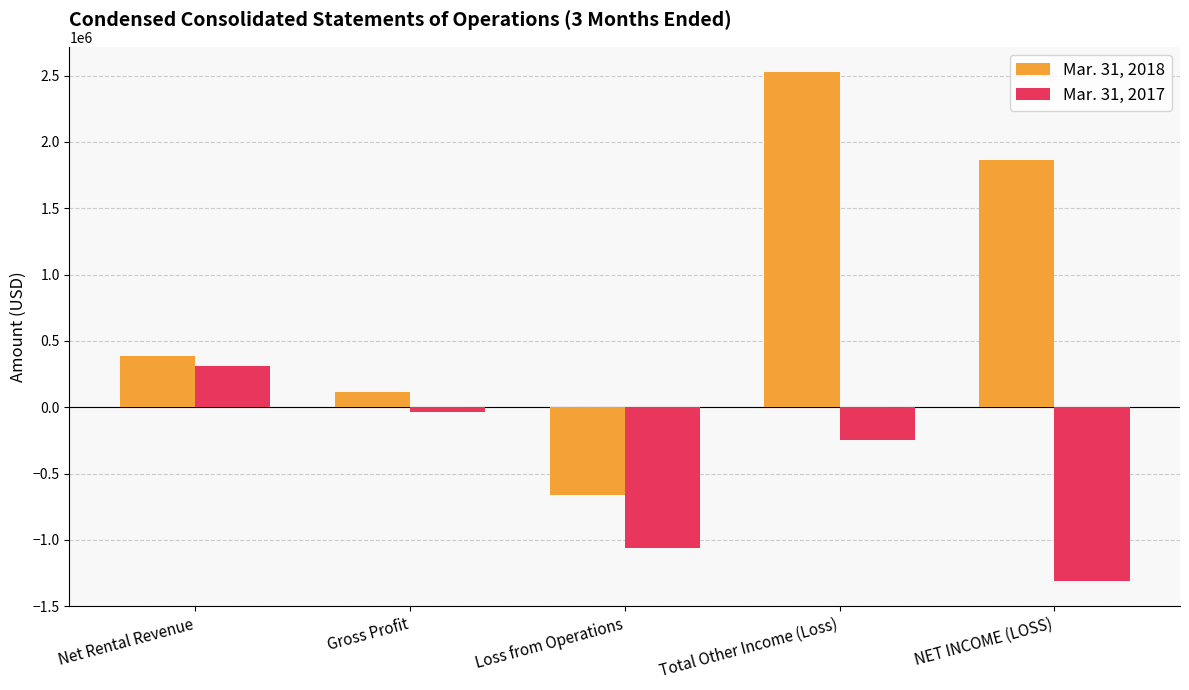

At how many categories does at least one series exceed 240419?

3